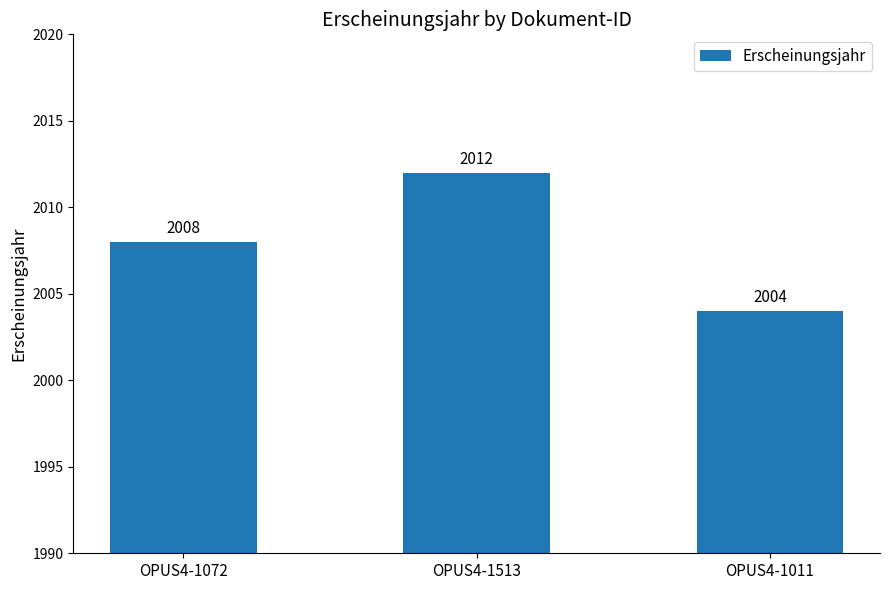

Reading left to right, list all the values displayed in this chart.

OPUS4-1072=2008	OPUS4-1513=2012	OPUS4-1011=2004